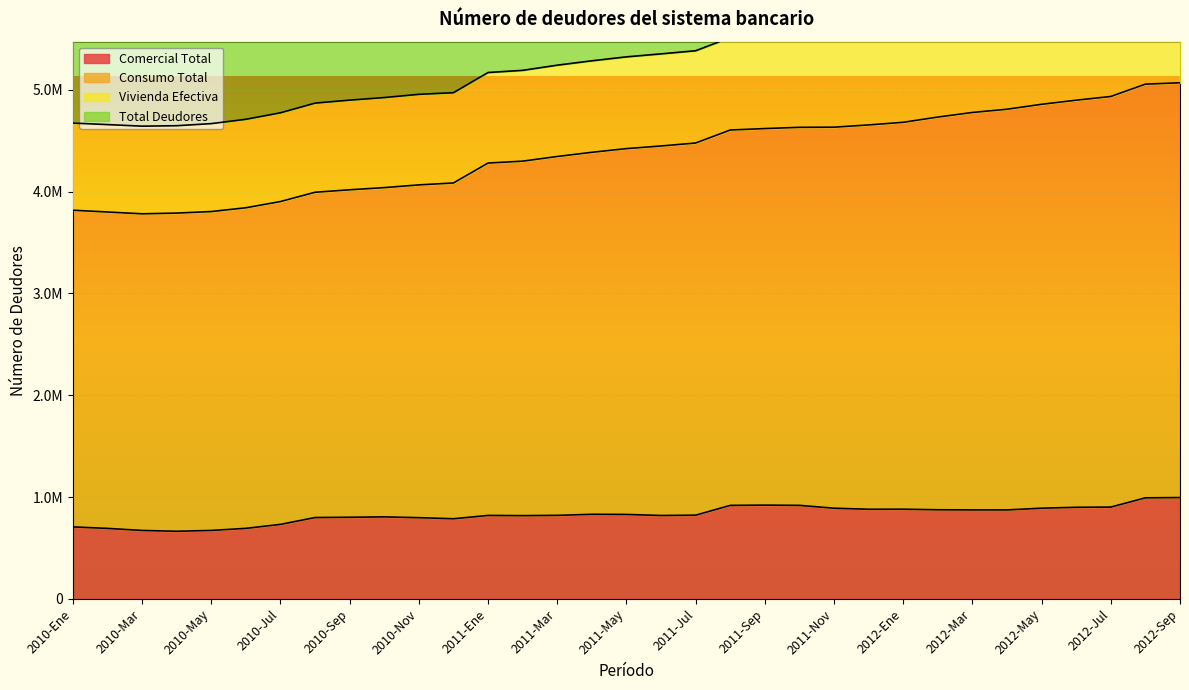

At which category is the sum across all series the highest?

2012-Sep